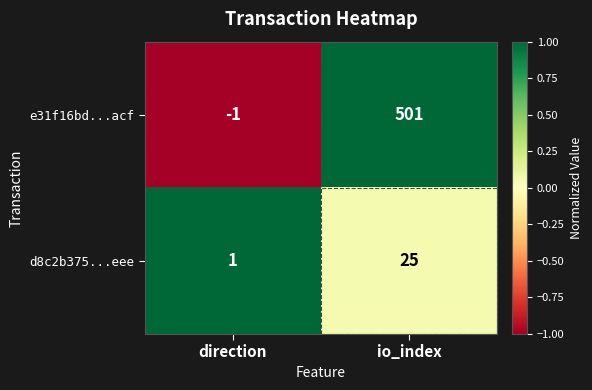

Reading left to right, list all the values displayed in this chart.

e31f16bd...acf: -1	501
d8c2b375...eee: 1	25